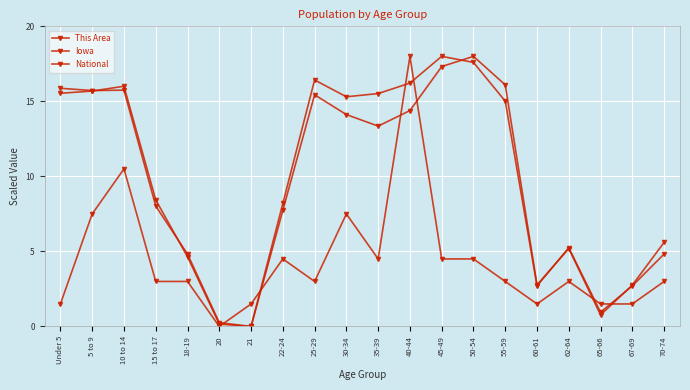

Count the number of categories in the chart.

20